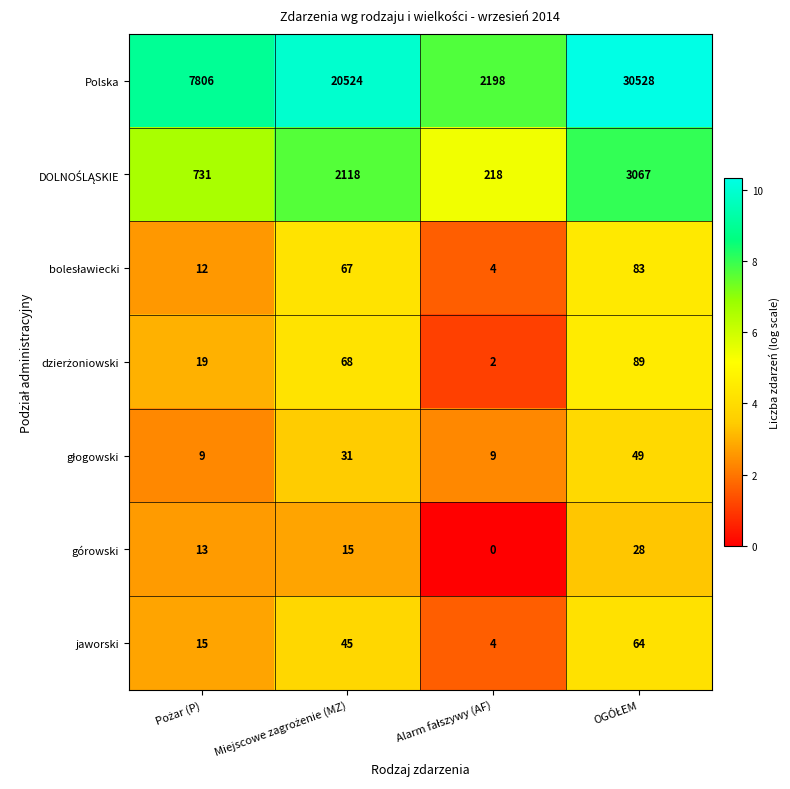

What is the lowest value of the Polska series?

2198